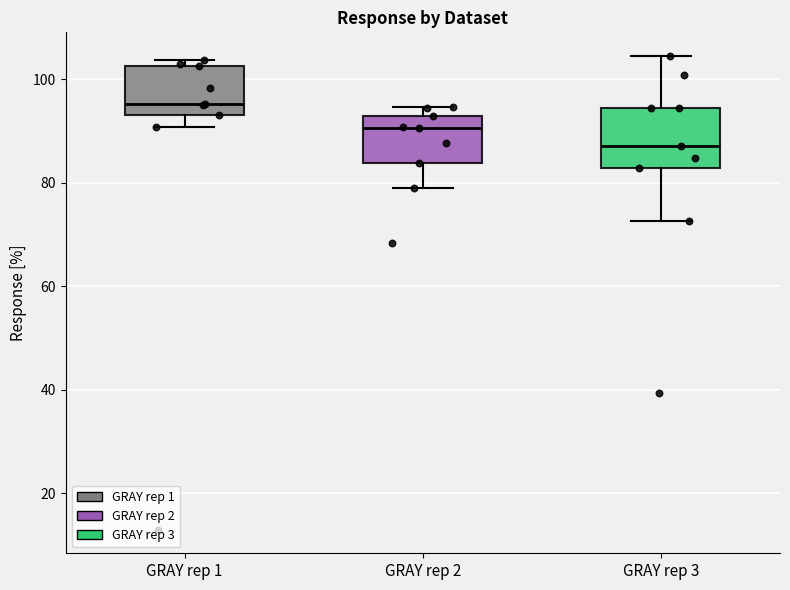

Which box has the lowest median line?

GRAY rep 3